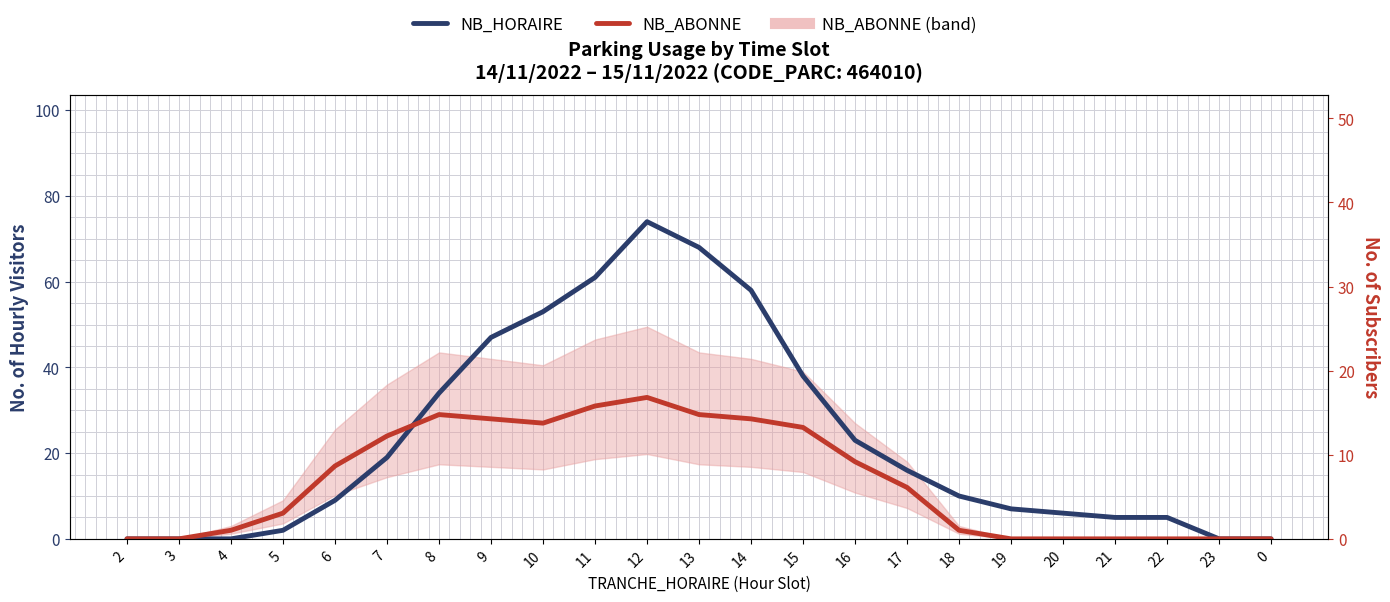

Which category has the lowest value across all series?

2